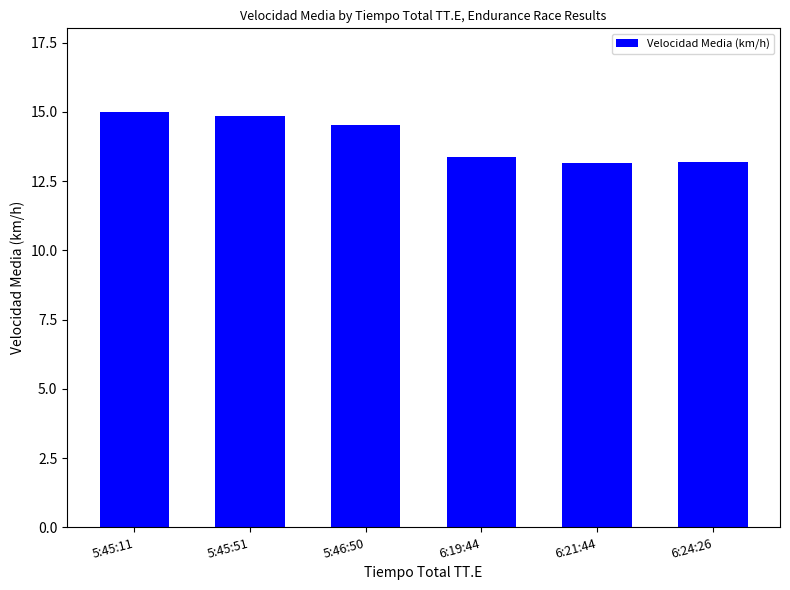

What is the value of the 3rd bar from the left?

14.5